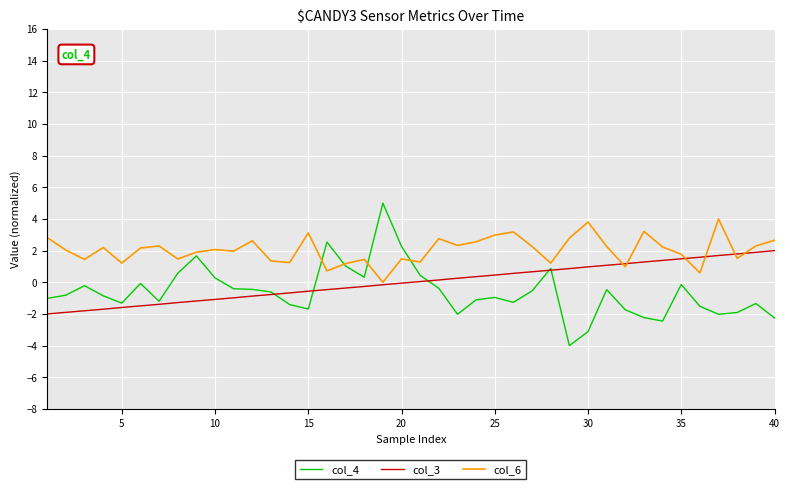

List the series in order of their overall mean, highest first.

col_6, col_3, col_4